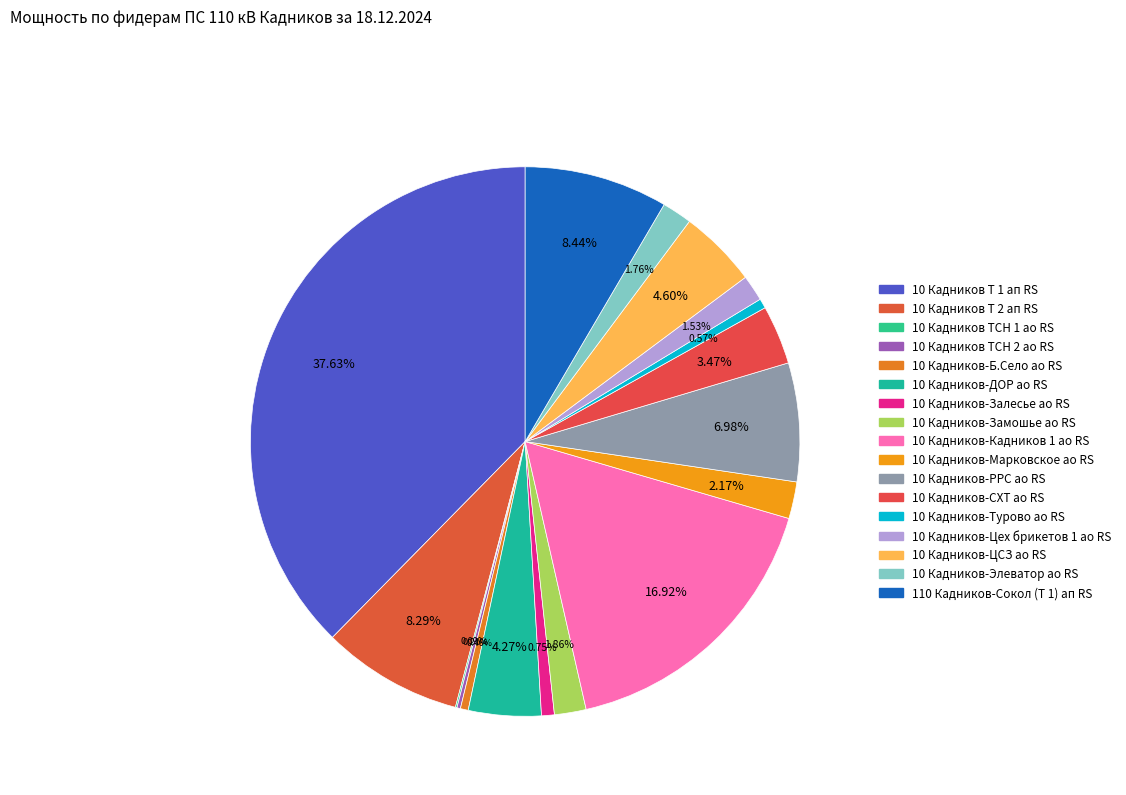

Which slice is the largest?

10 Кадников Т 1 ап RS